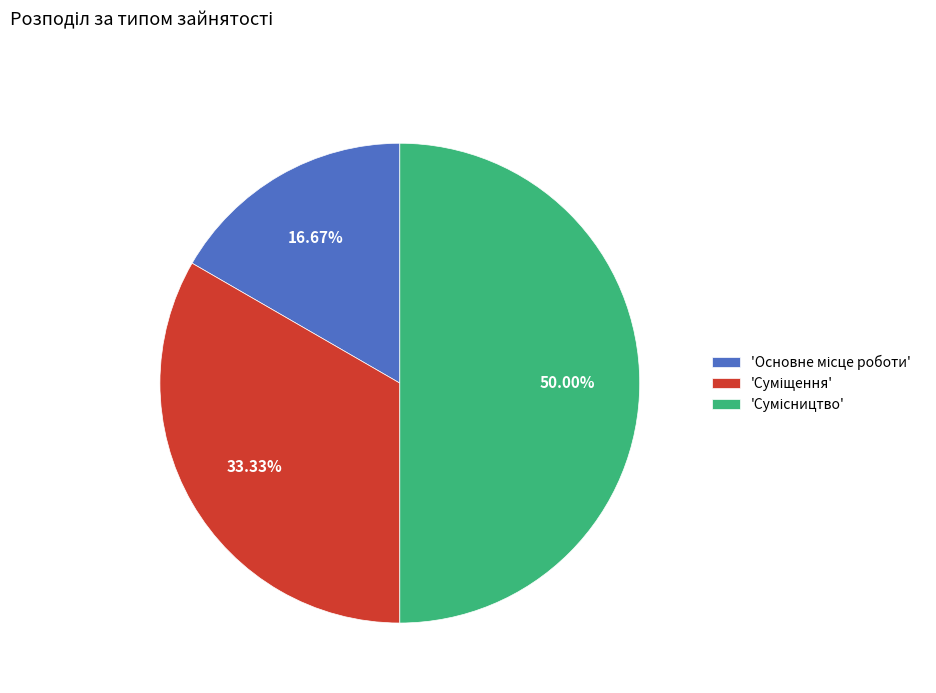

How many slices are in this pie chart?

3